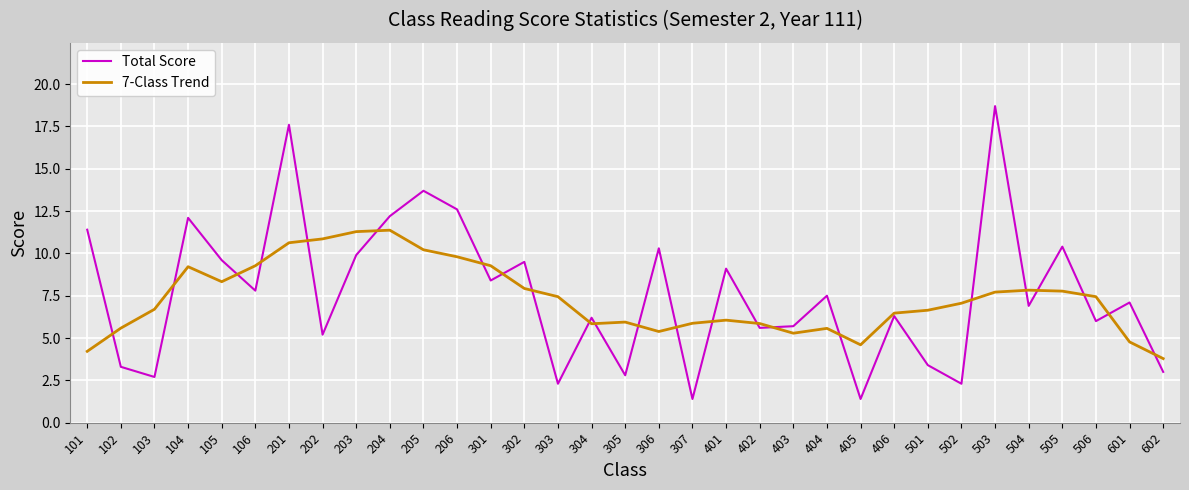

The value of Total Score at 402 is 3.3. True or false?

False